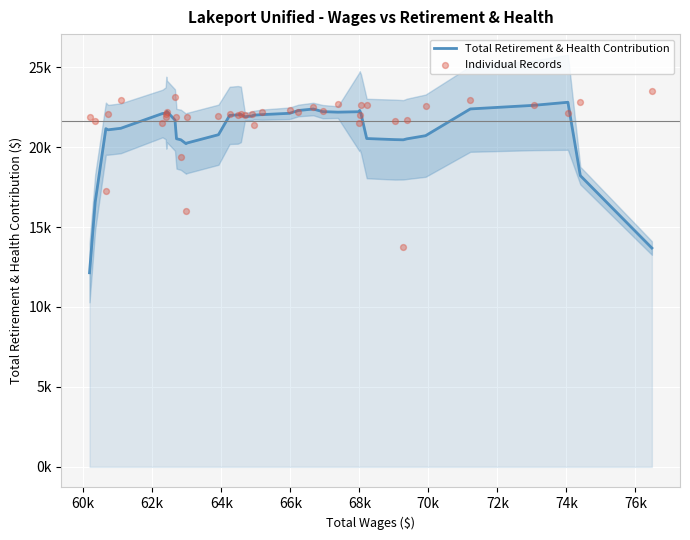

Is the value of Total Retirement & Health Contribution at 58k greater than the value of Individual Records at 19?

No